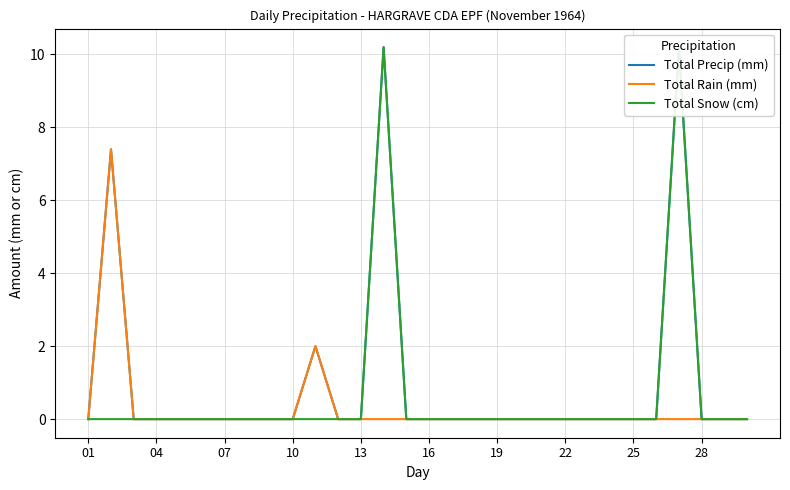

The value of Total Rain (mm) at 16 is 0.0. True or false?

True